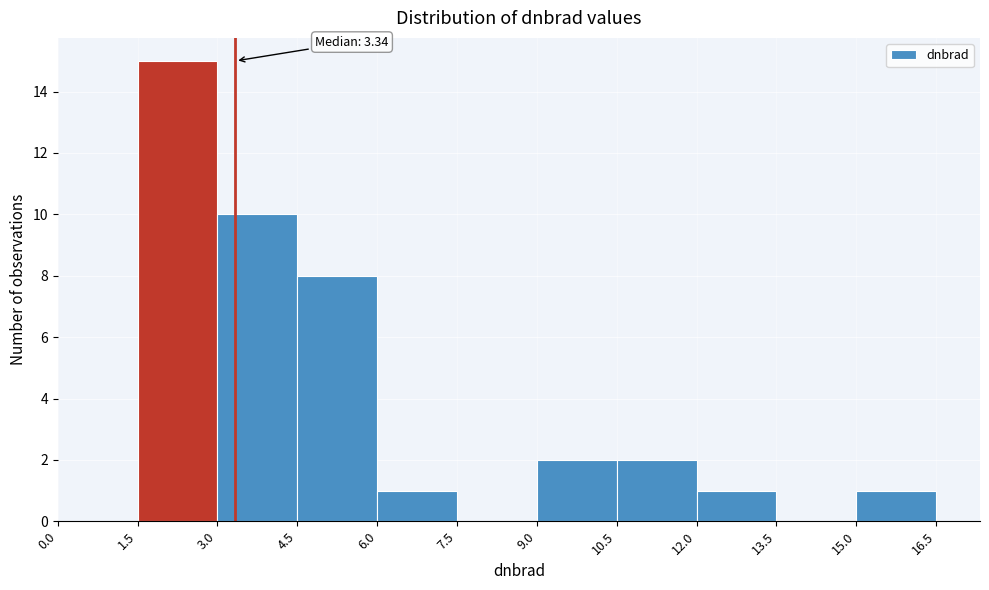

Which range on the x-axis has the tallest bar?

1.5 to 3.0